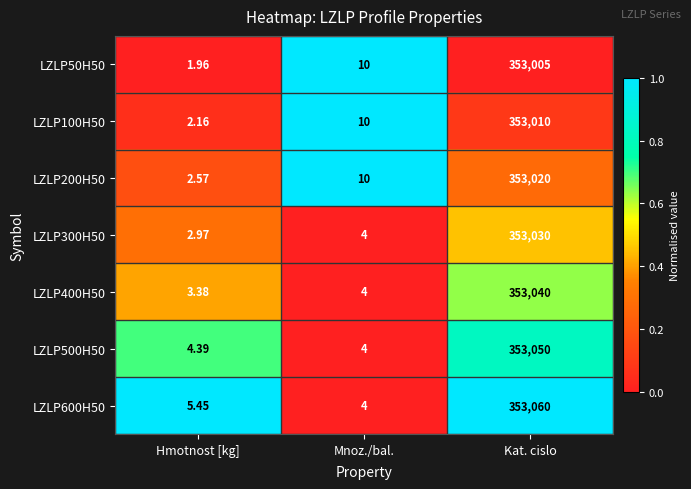

At which label is LZLP500H50 closest to 176527?

Hmotnost [kg]